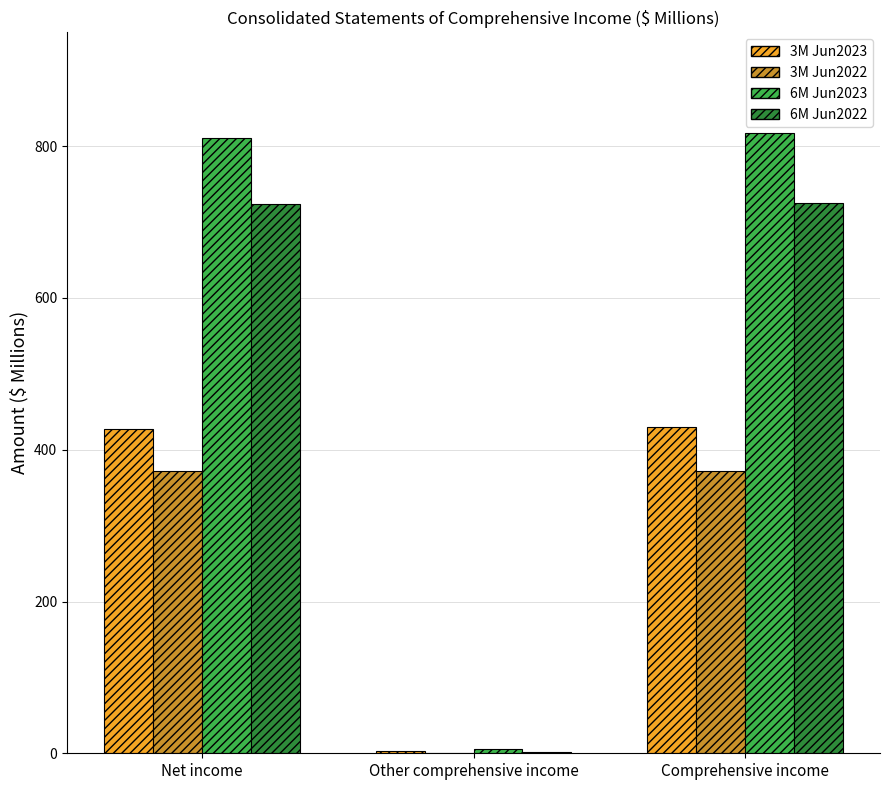

Is it true that 6M Jun2023 equals 1167.6 at Comprehensive income?

False